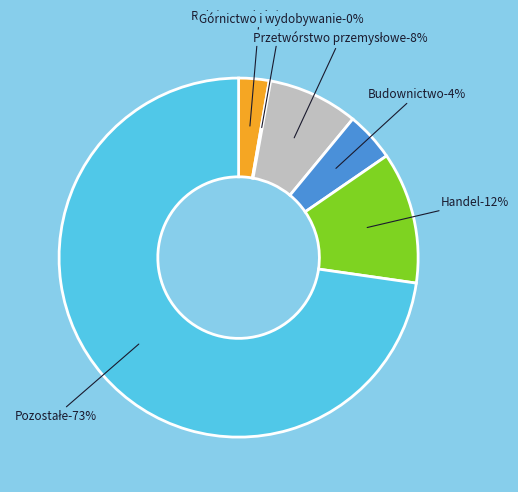

What is the smallest slice in the pie chart?

Górnictwo i wydobywanie